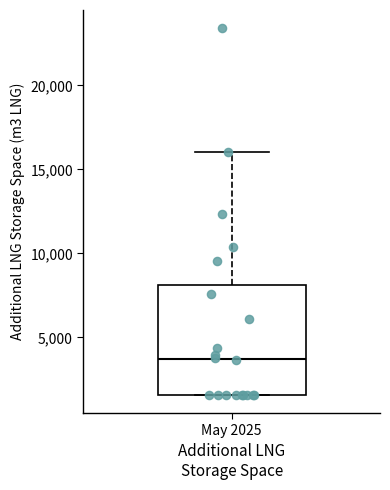

Transcribe this box plot: give where the median line is, the range the box spans, and where the two whiskers end, as read against the y-axis. The values are not printed on the chart, so give them approximately, as read against the axis.

median 3500, box 1500 to 8000, whiskers 1500 to 16000